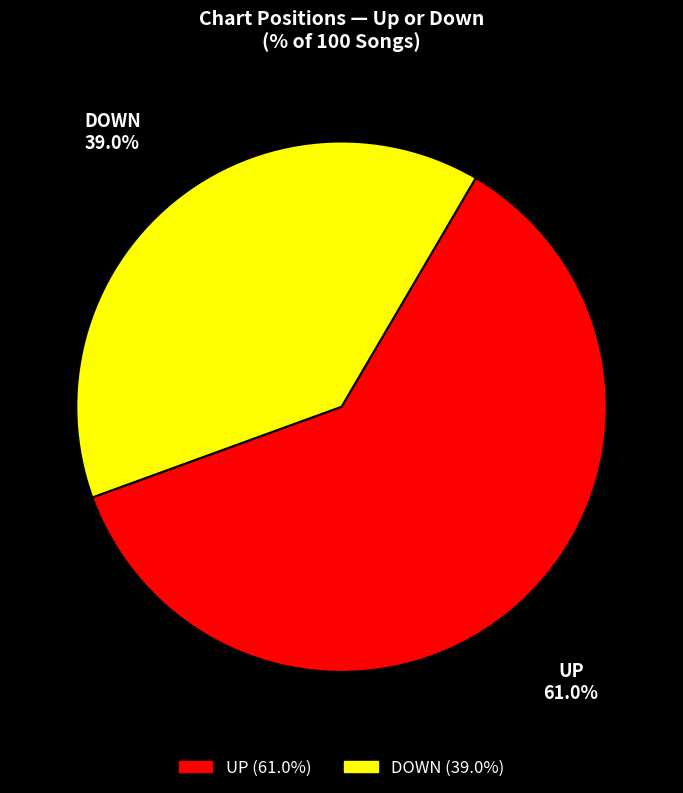

Is there a majority slice in this chart?

Yes